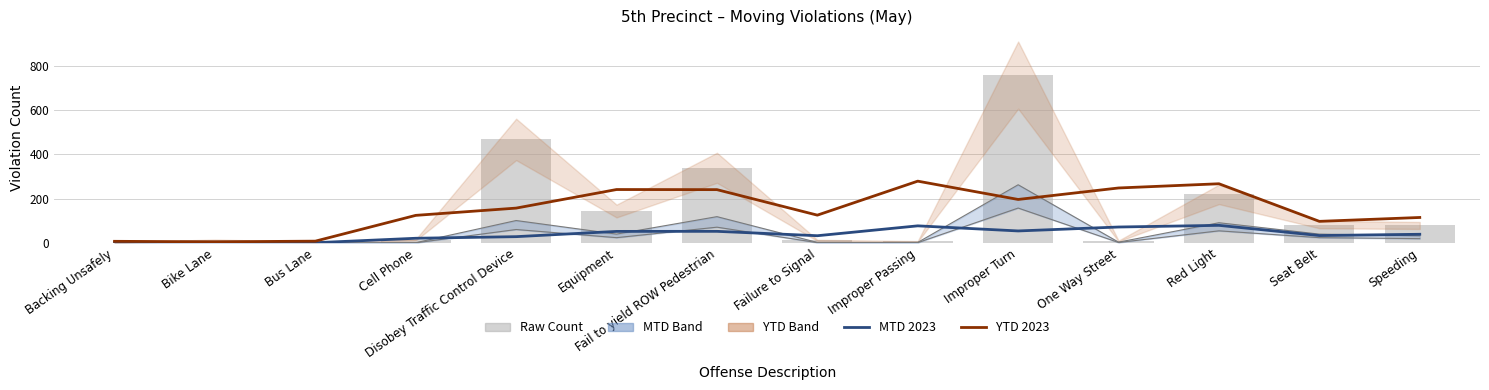

Reading right to left, what are all the values shown in this chart?

MTD 2023: 39.2	33.5	79.5	72.0	54.2	77.2	32.8	52.5	52.2	28.5	21.2	1.2	1.2	2.0
YTD 2023: 115.0	97.5	267.0	248.0	196.2	278.8	125.5	240.5	241.0	157.2	124.5	8.2	5.2	7.5